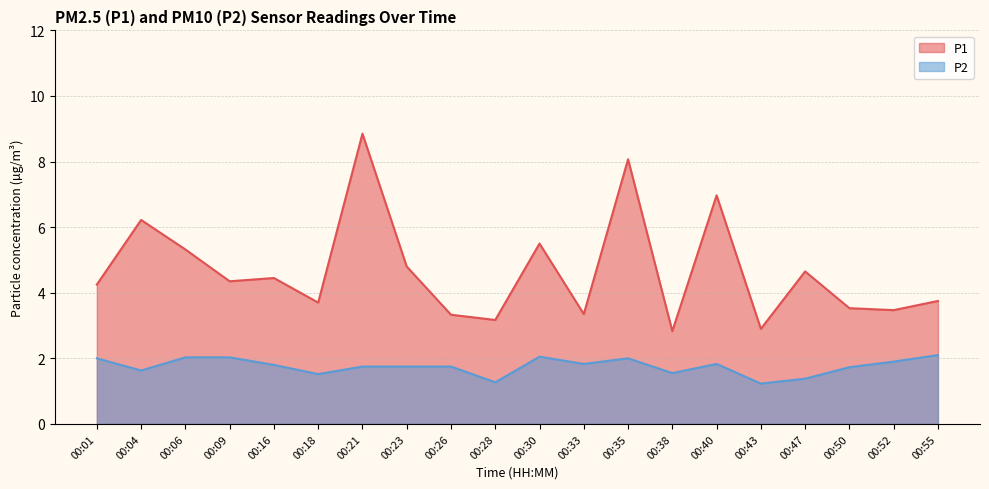

What is the total value across all series at 00:30?

7.5